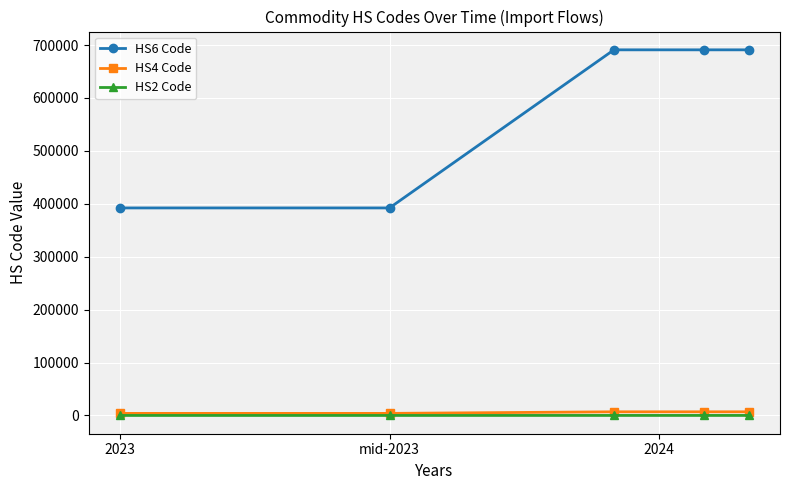

Which series has the largest total across all categories?

HS6 Code